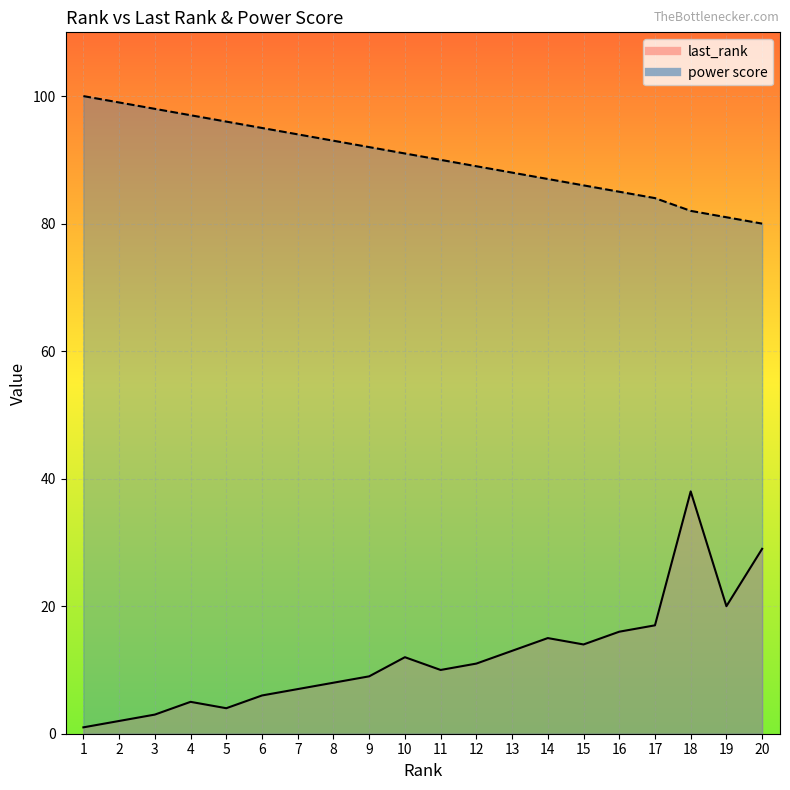

What is the approximate value of power score at 2, to the nearest 5?

100